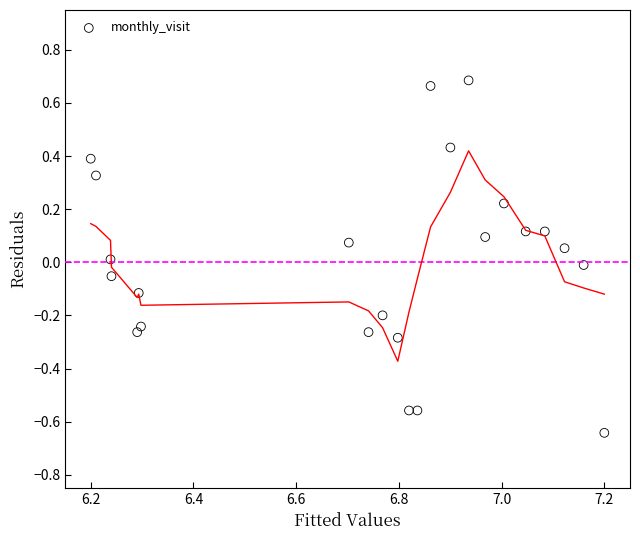

What is the range of X values (max minus min)?

1.0